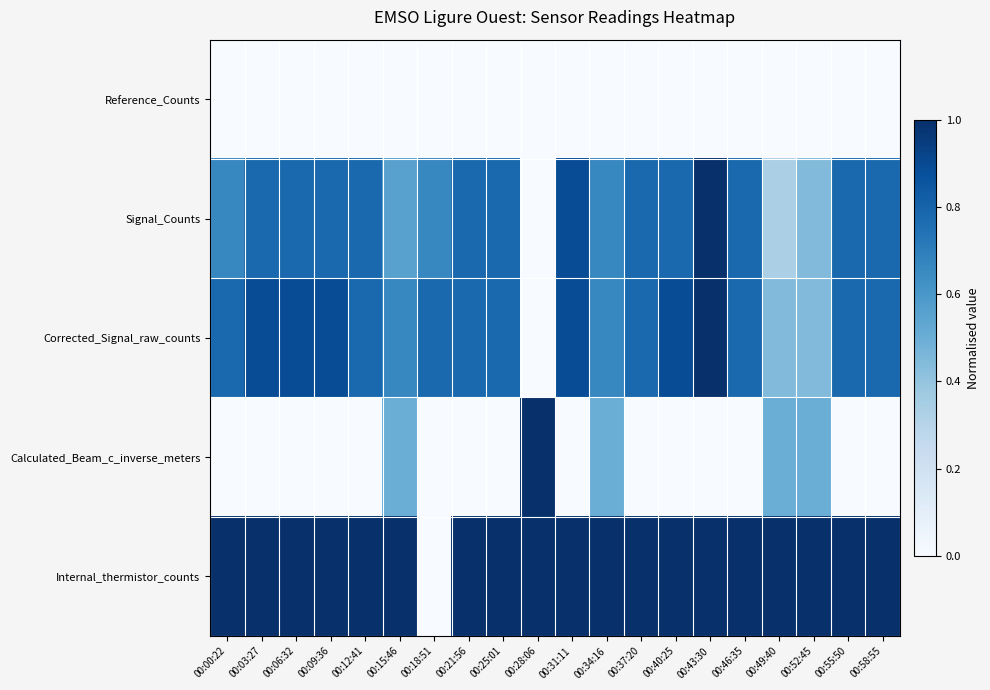

What is the total value across all series at 00:21:56?

2.6